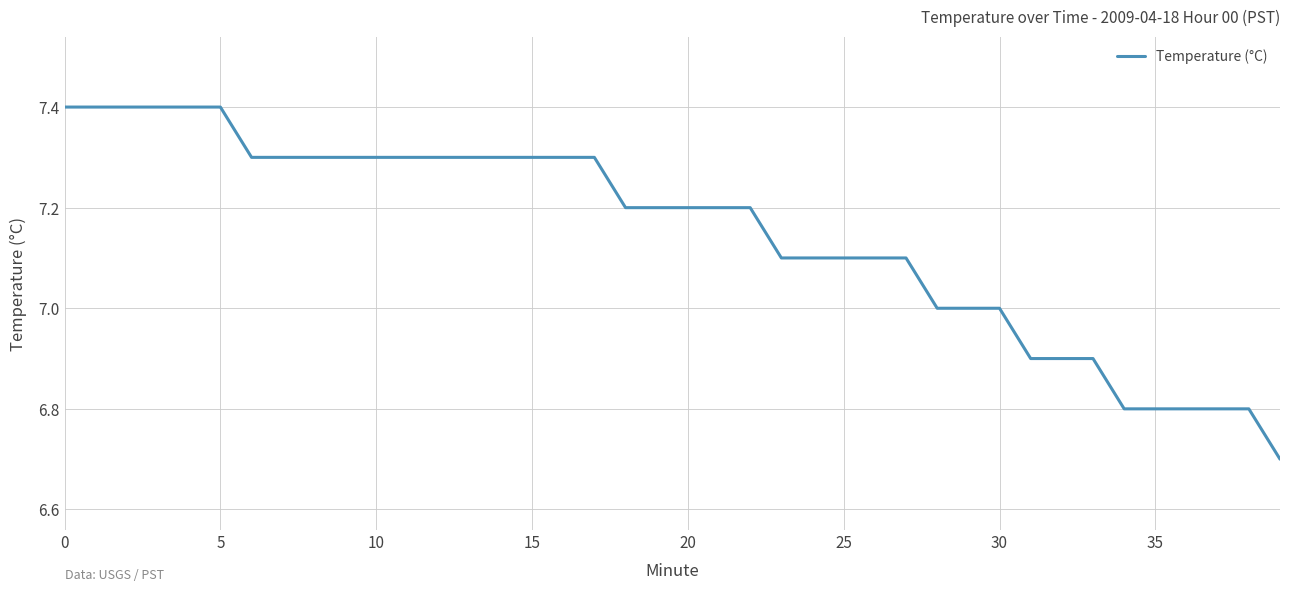

What is the average value?

7.1